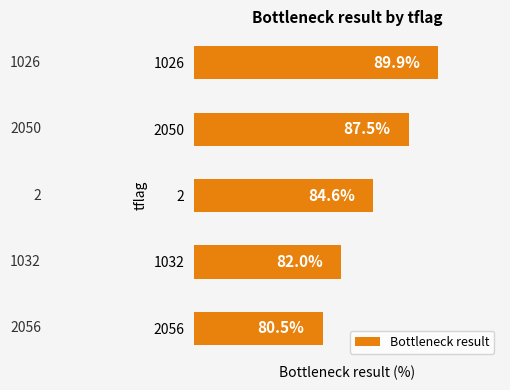

Rank the categories by value from lowest to highest.

2056, 1032, 2, 2050, 1026